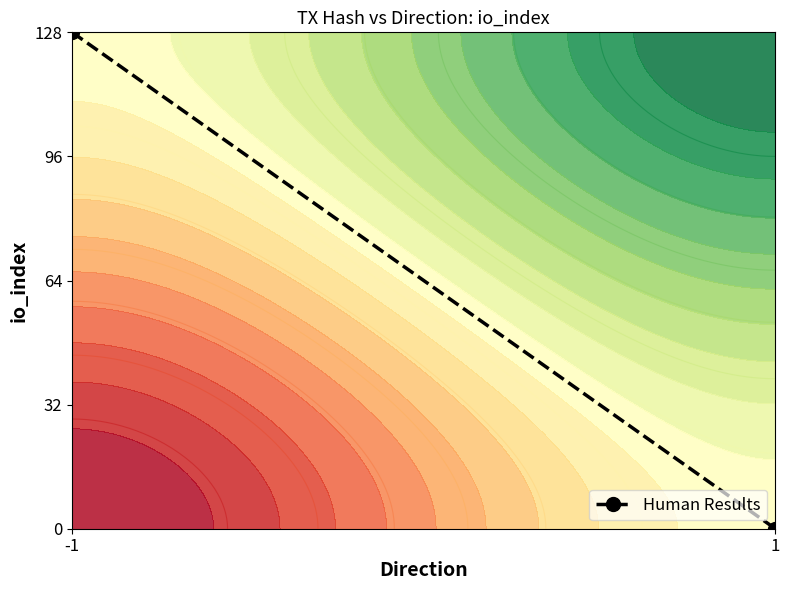

Rank the categories by value from lowest to highest.

1, -1